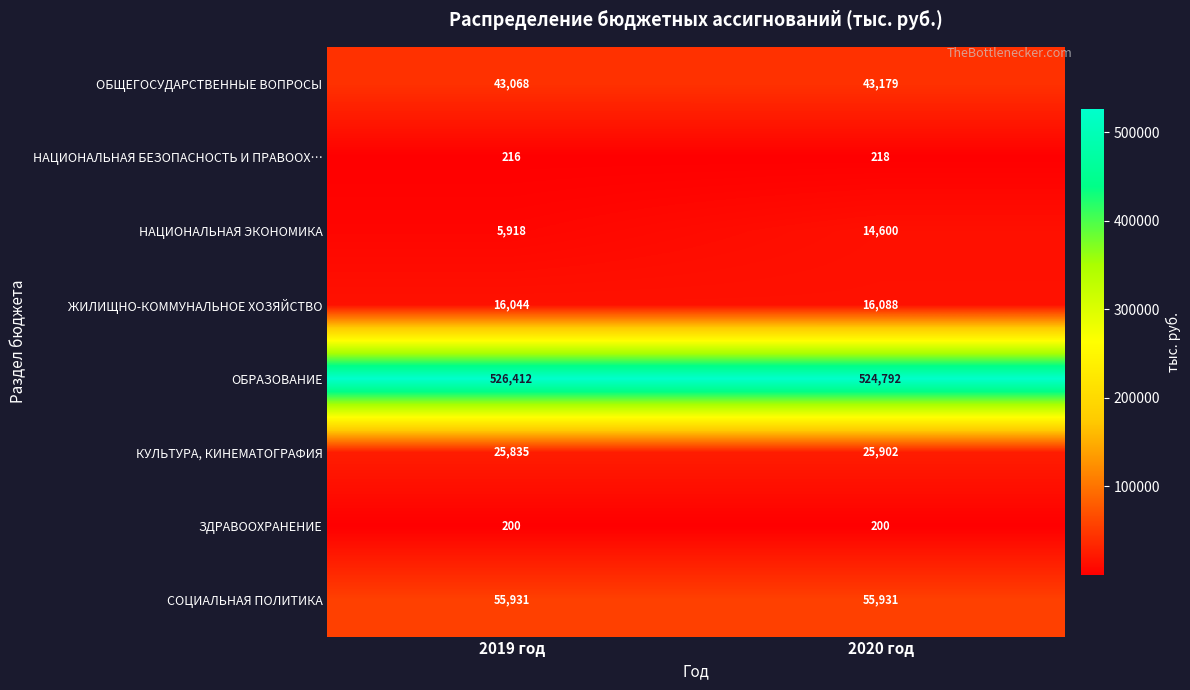

What is the average value of the НАЦИОНАЛЬНАЯ ЭКОНОМИКА series?

10259